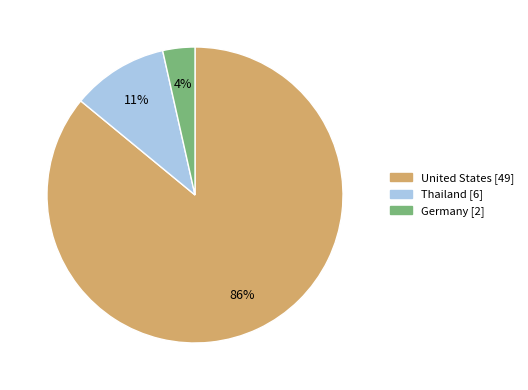

Approximately how many times larger is the value at Thailand compared to United States?

0.1